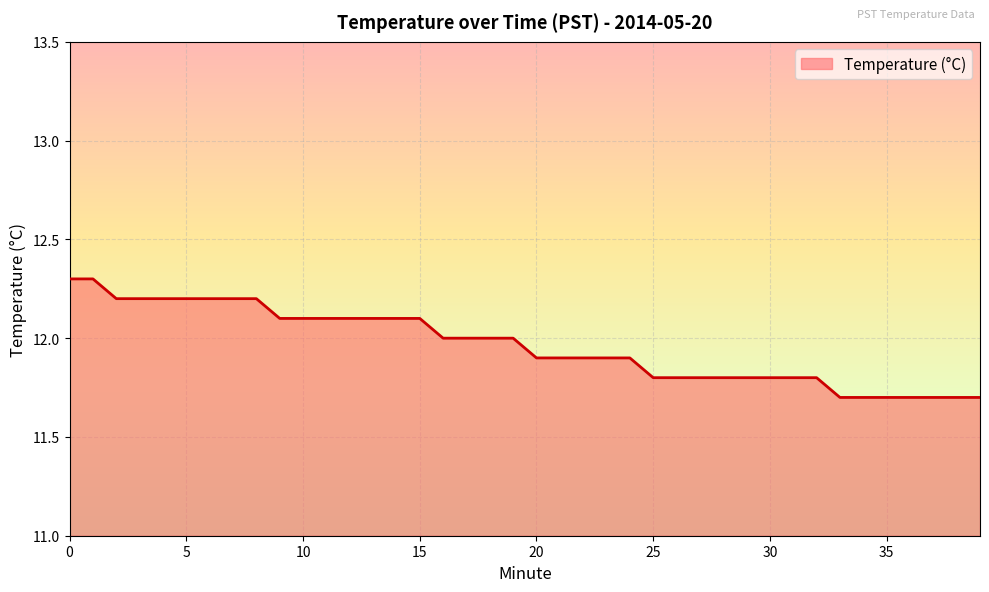

Reading right to left, transcribe all the data shown in this chart.

11.7	11.7	11.7	11.7	11.7	11.7	11.7	11.8	11.8	11.8	11.8	11.8	11.8	11.8	11.8	11.9	11.9	11.9	11.9	11.9	12.0	12.0	12.0	12.0	12.1	12.1	12.1	12.1	12.1	12.1	12.1	12.2	12.2	12.2	12.2	12.2	12.2	12.2	12.3	12.3